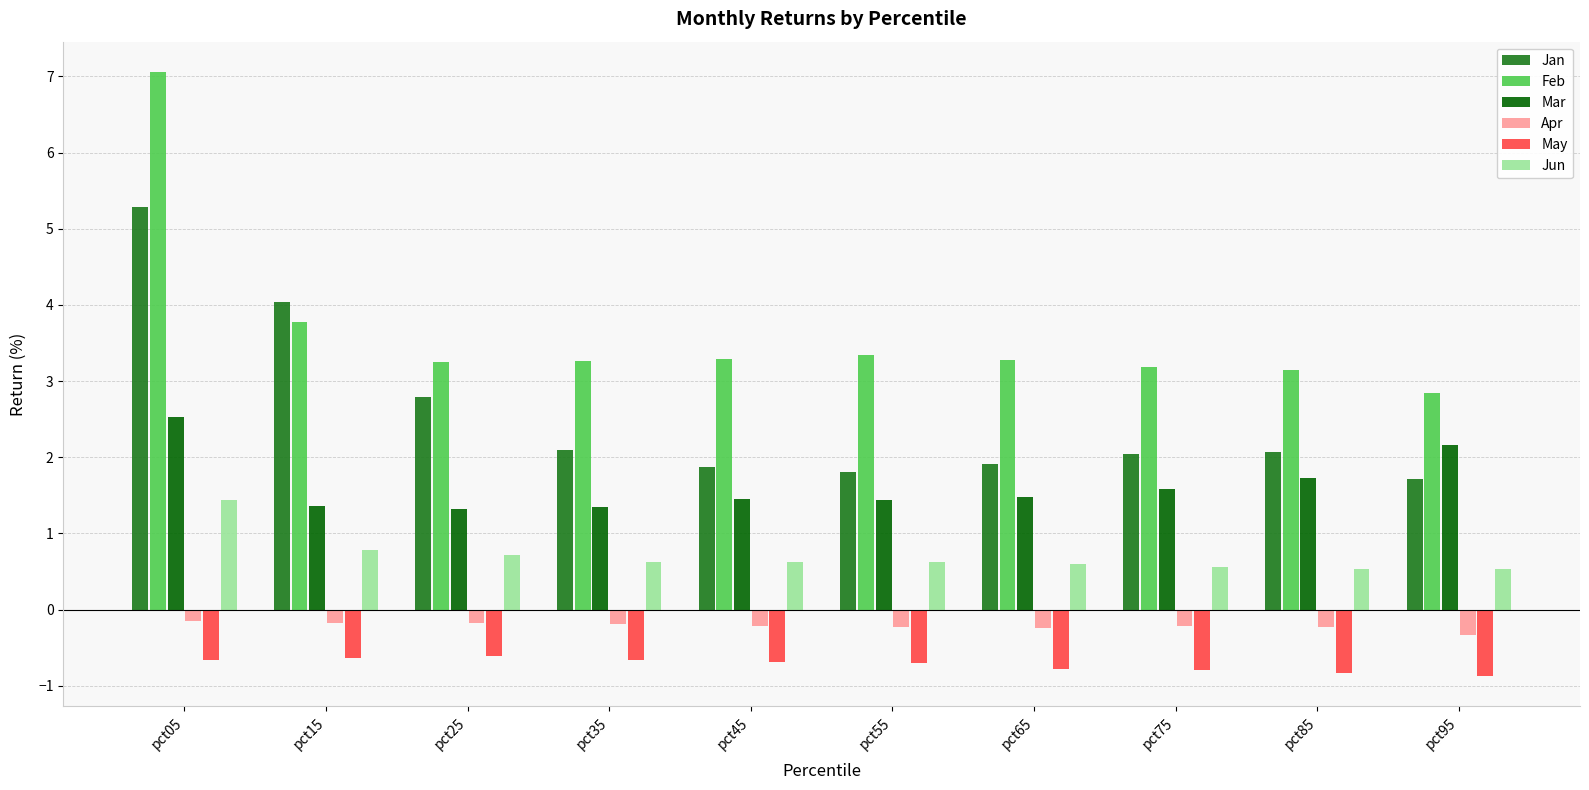

Which series has the largest range (max minus min)?

Feb